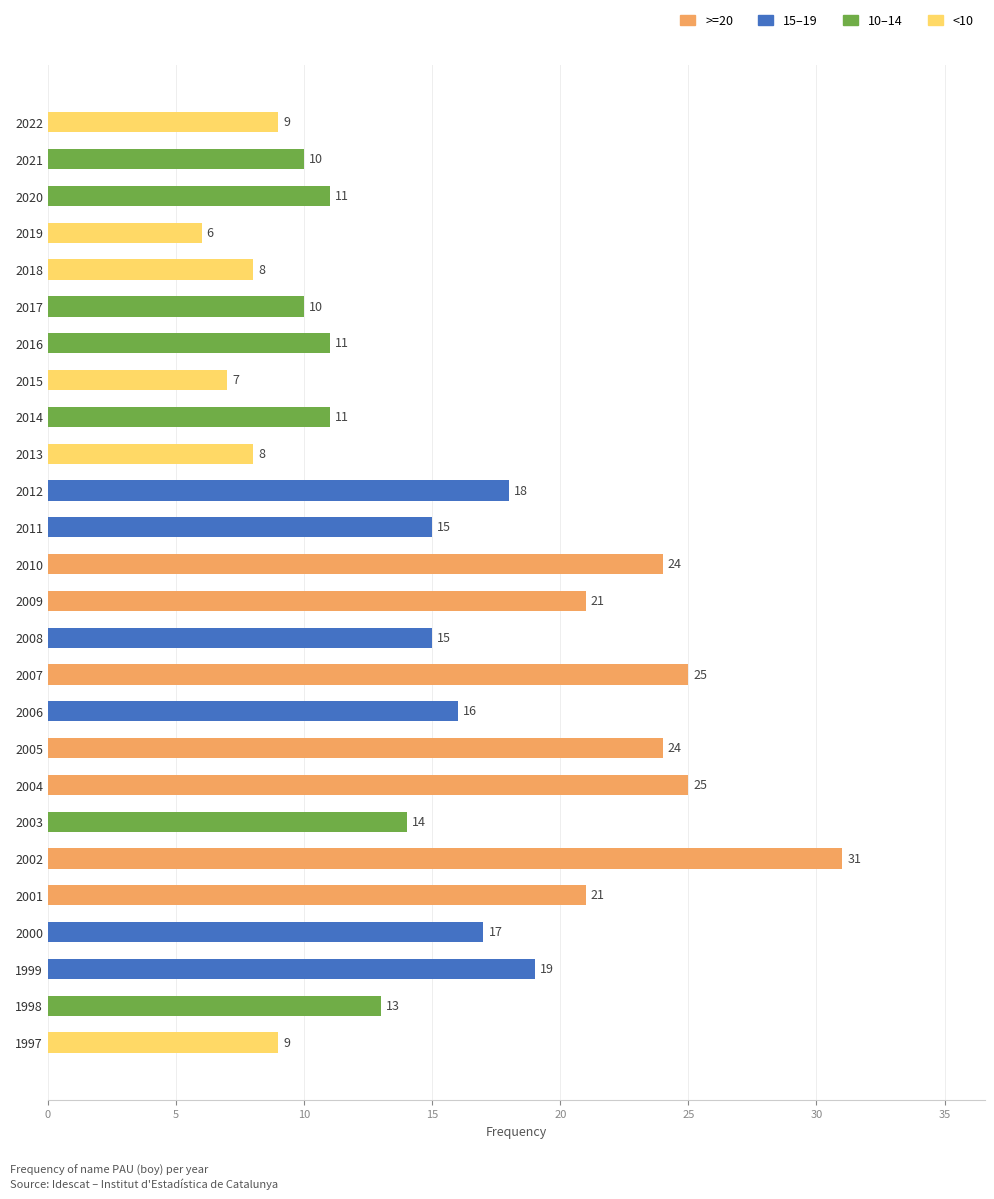

What is the value of the 10th bar from the top?

8